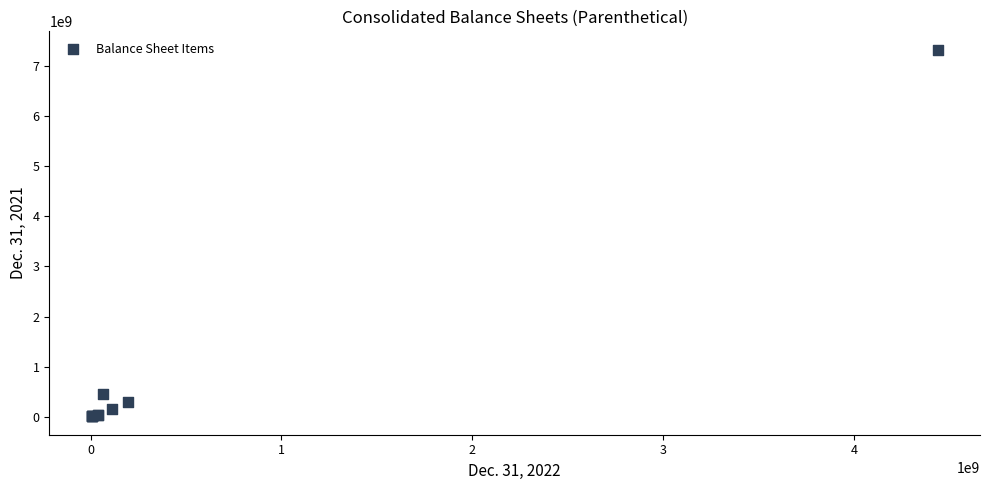

What Y value in the scatter plot is closest to 3666187500?

450000000